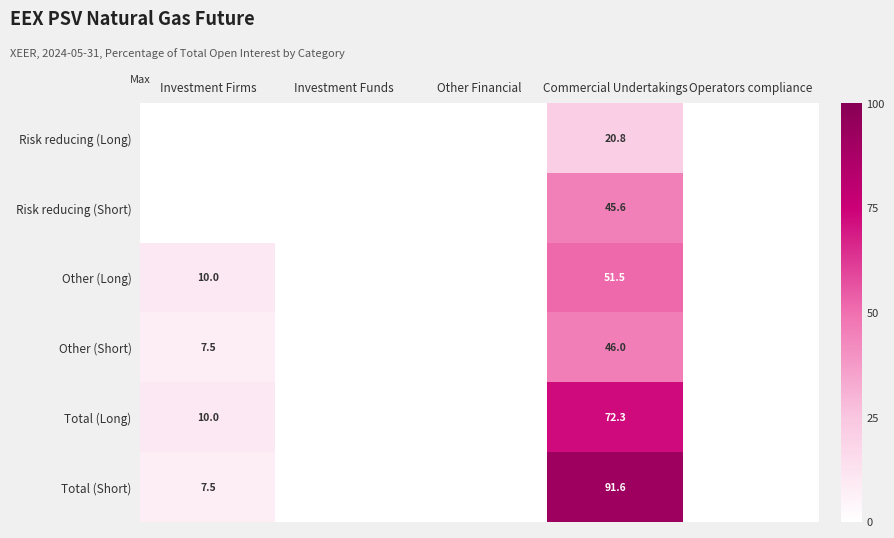

Which has a higher value, Commercial Undertakings or Investment Firms?

Commercial Undertakings